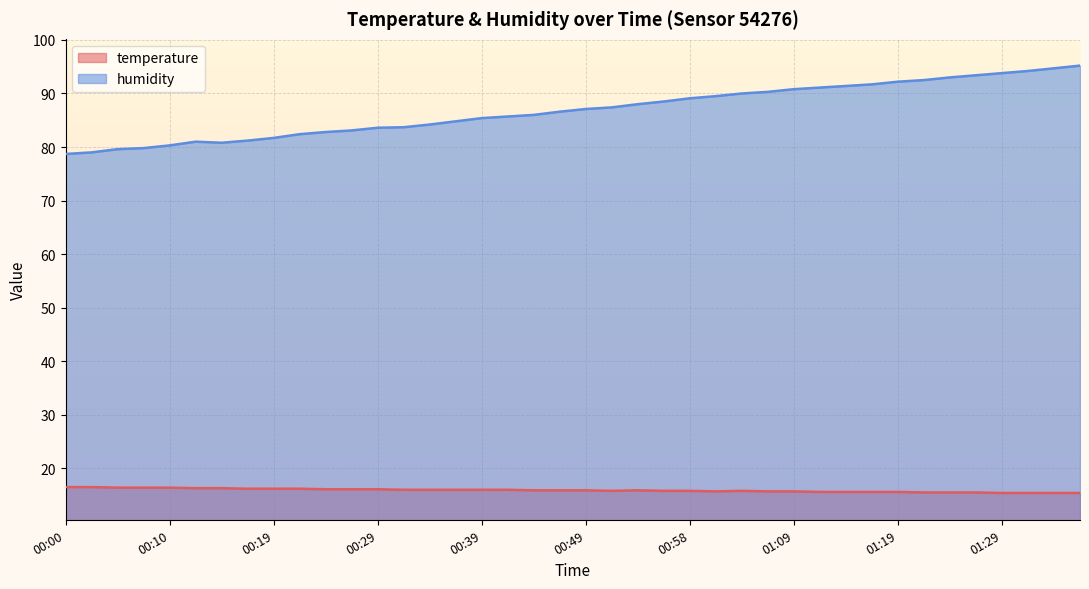

What value does the humidity series have at 00:49?

87.1